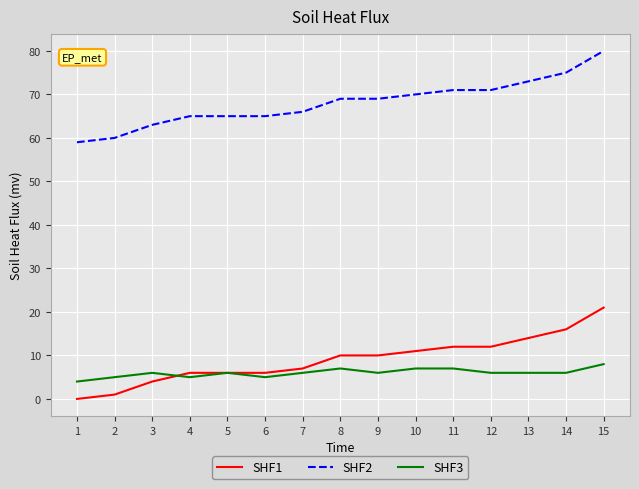

At which label does SHF3 reach its peak?

15